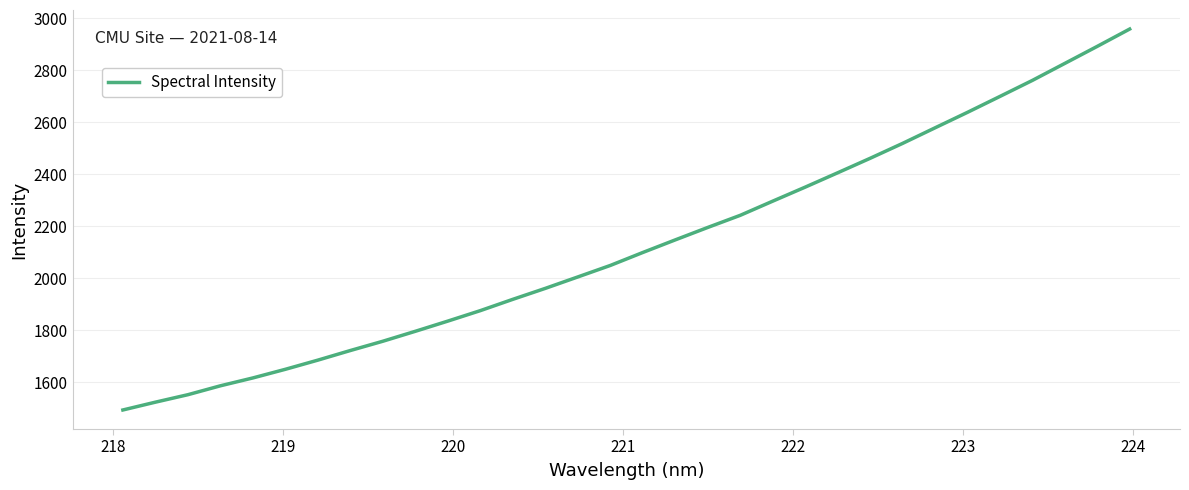

What is the greatest value displayed?

2959.1